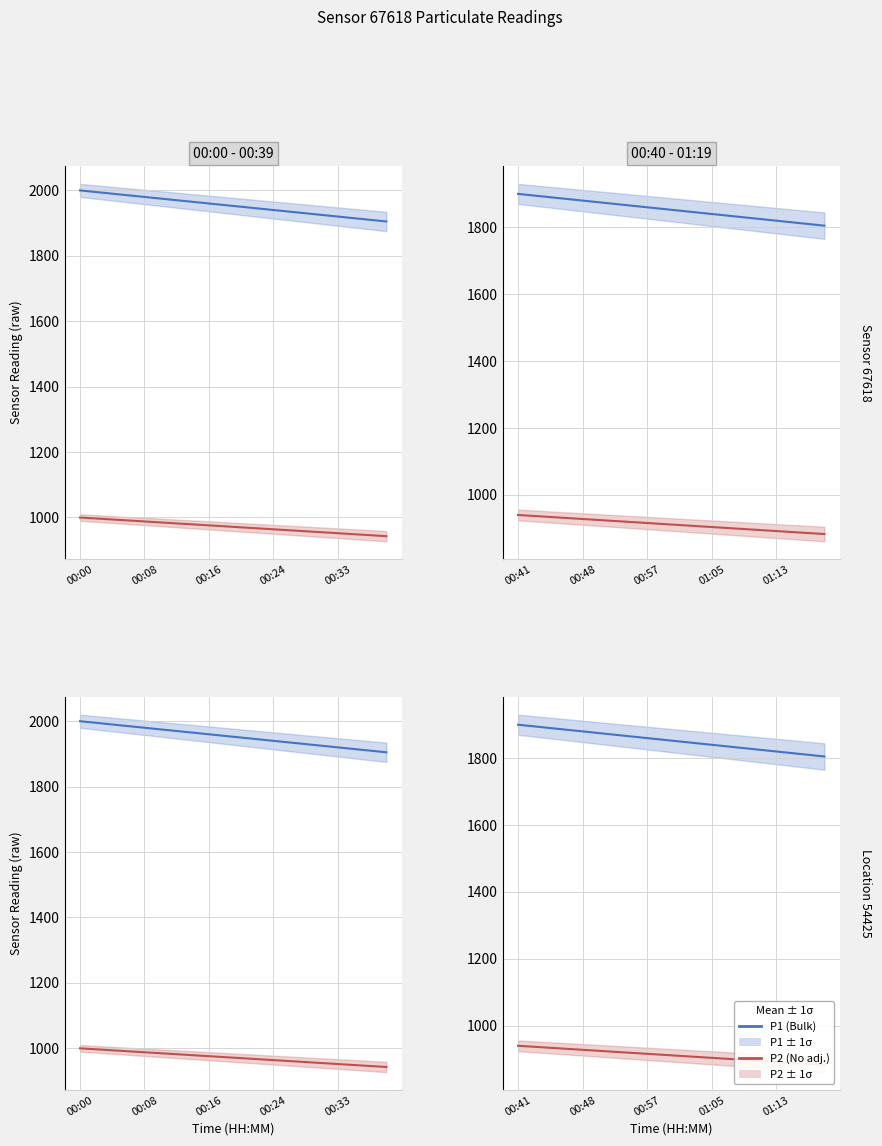

At which label does P2 first exceed 912?

00:41